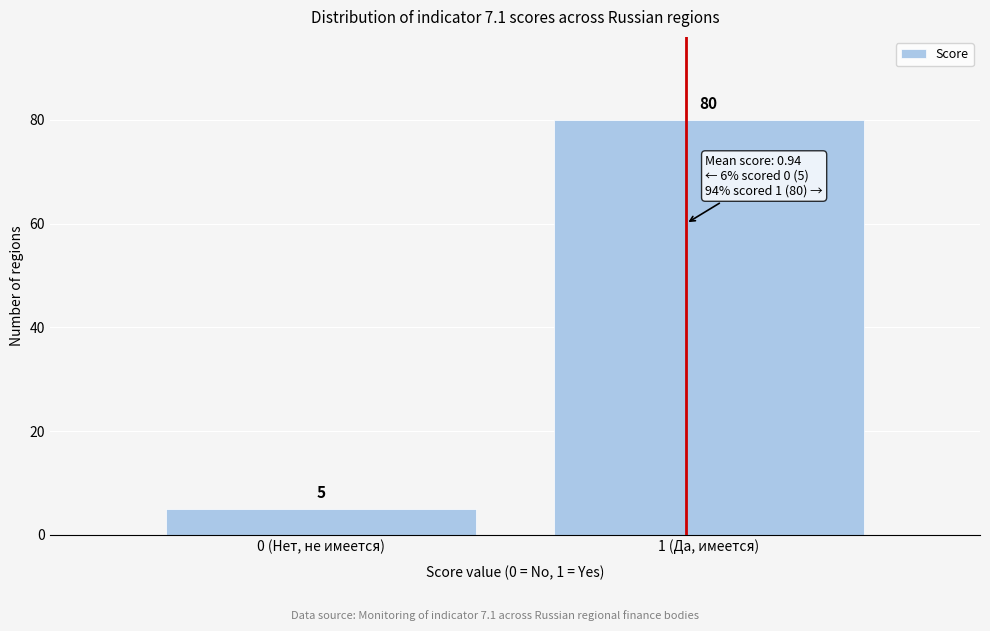

Reading right to left, list all the values displayed in this chart.

1 (Да, имеется)=80	0 (Нет, не имеется)=5